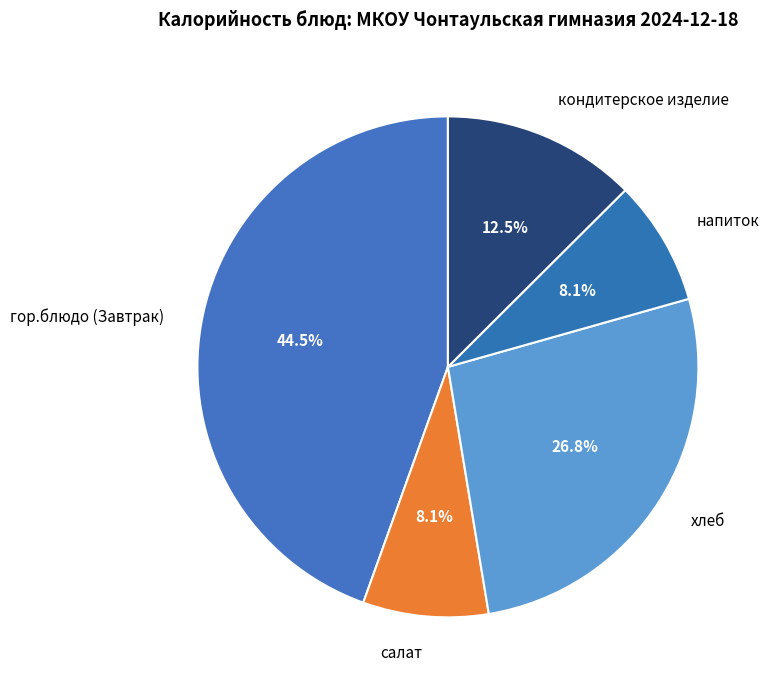

What is the largest slice in the pie chart?

гор.блюдо (Завтрак)